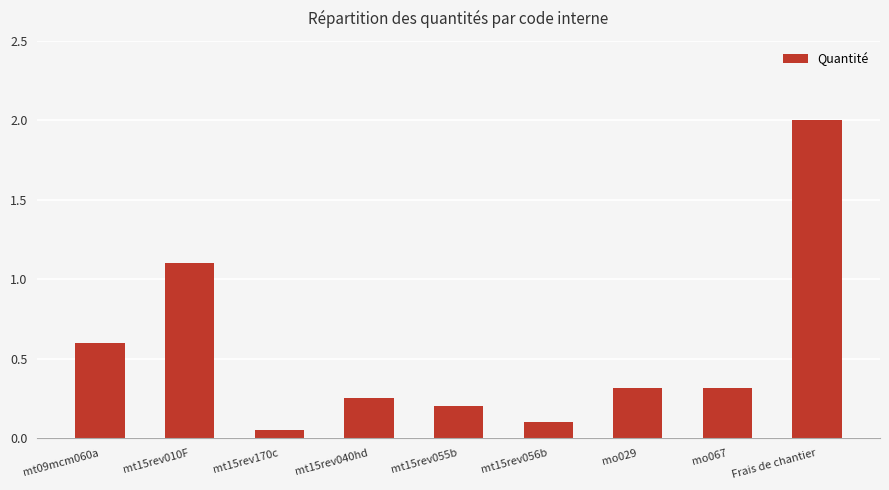

What is the sum of all values?

4.9